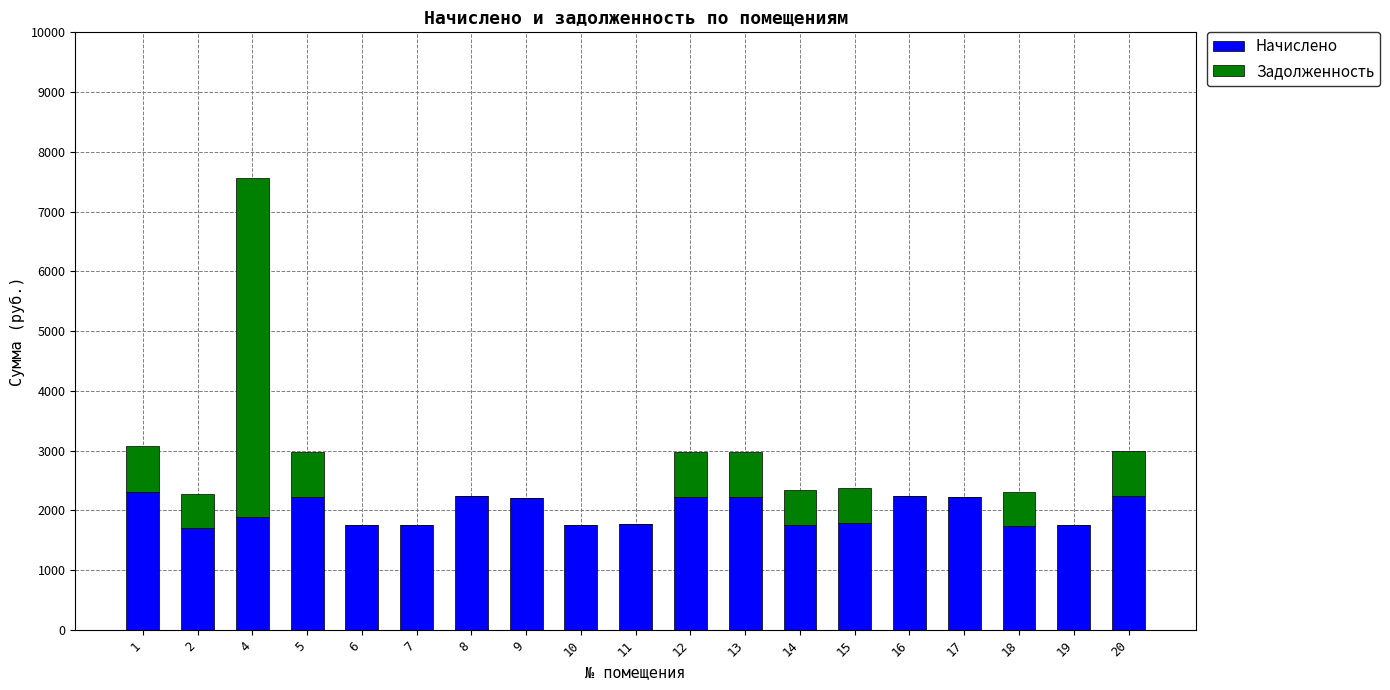

At which category is the sum across all series the highest?

4